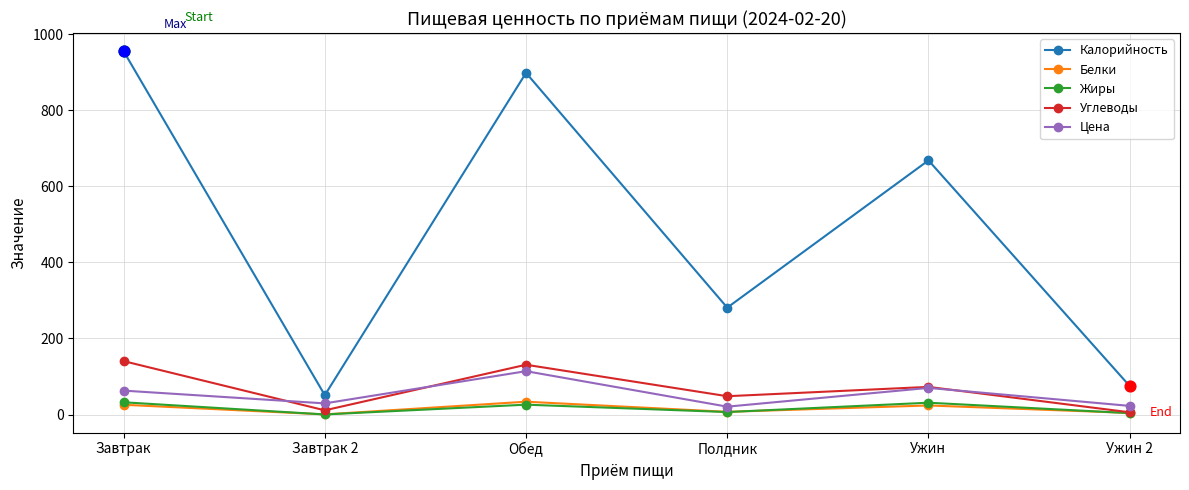

Which series has the widest spread of values?

Калорийность